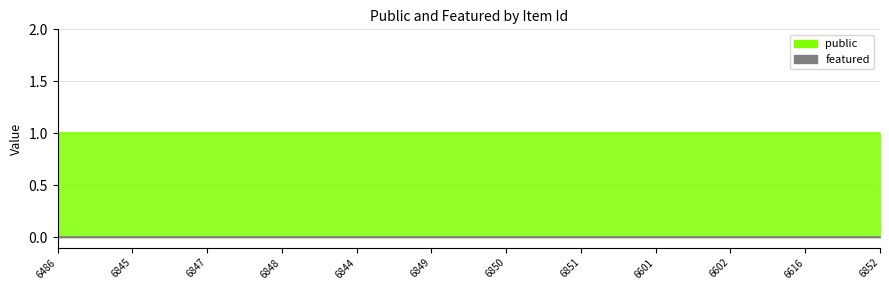

Reading right to left, extract all data points from this chart.

public: 1	1	1	1	1	1	1	1	1	1	1	1
featured: 0	0	0	0	0	0	0	0	0	0	0	0